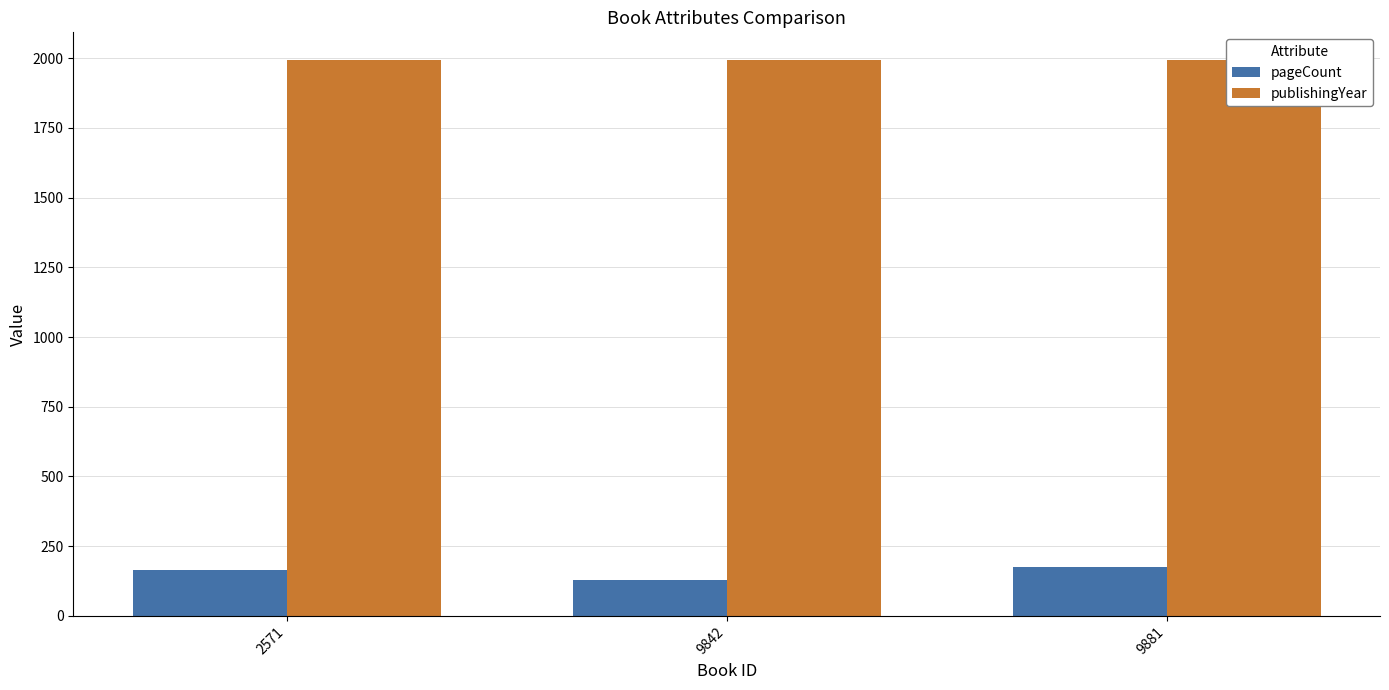

The pageCount series shows 291 at 9881. True or false?

False